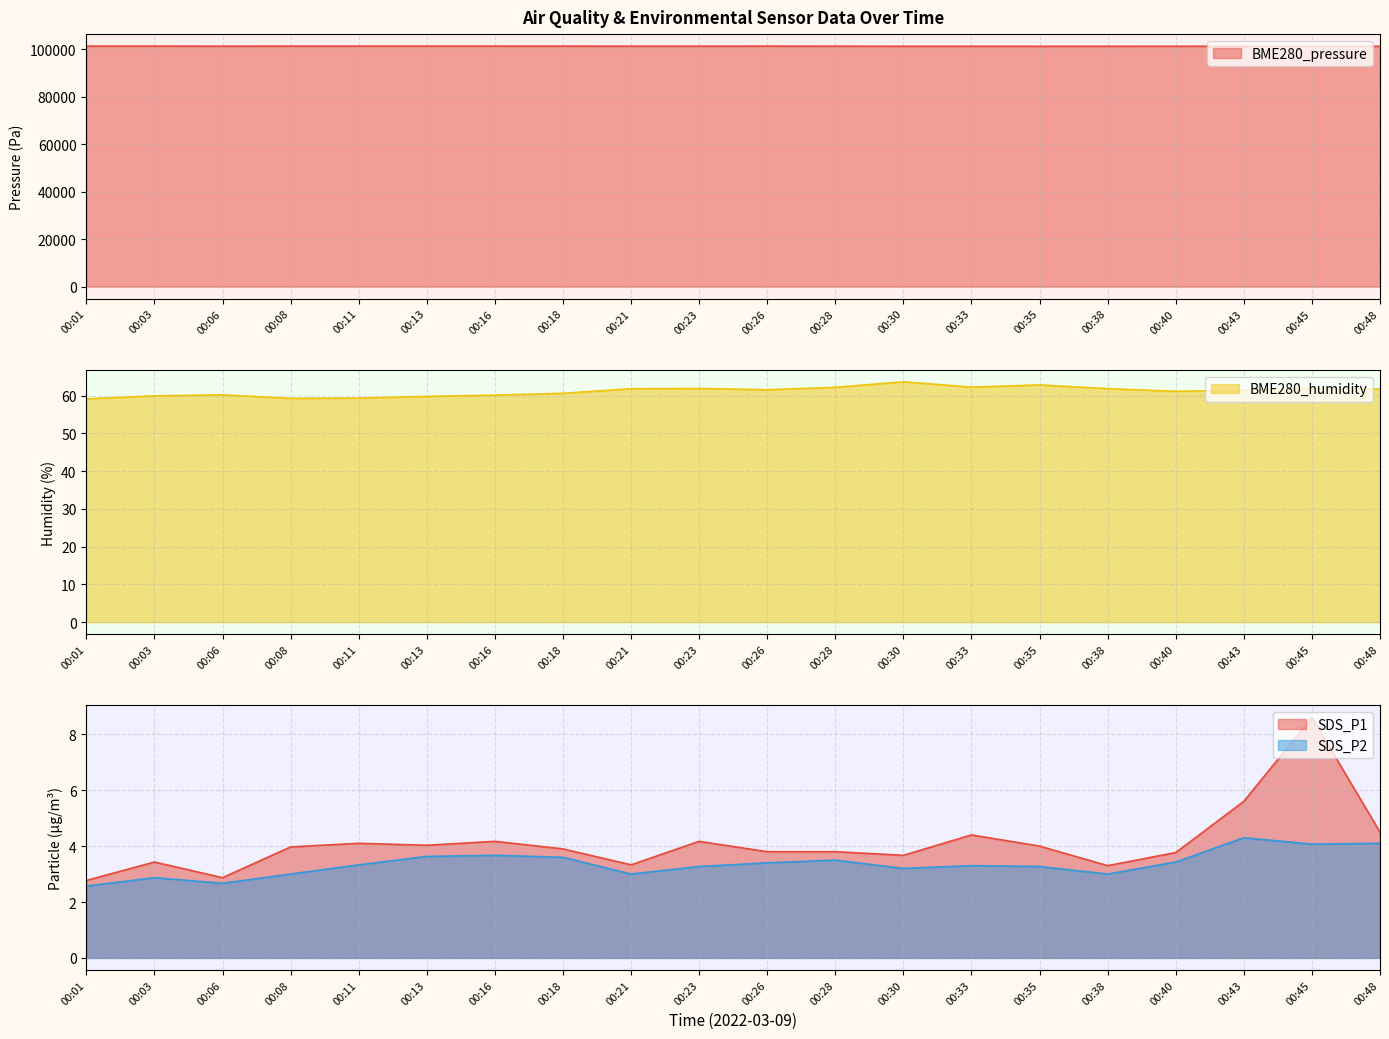

What is the average value of the SDS_P2 series?

3.4